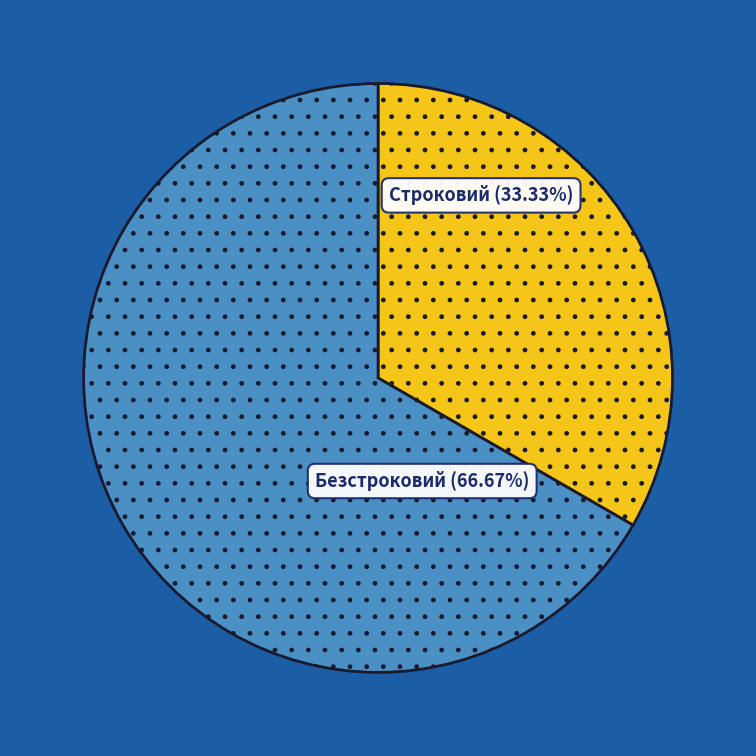

To the nearest percent, what portion does Строковий represent?

33%